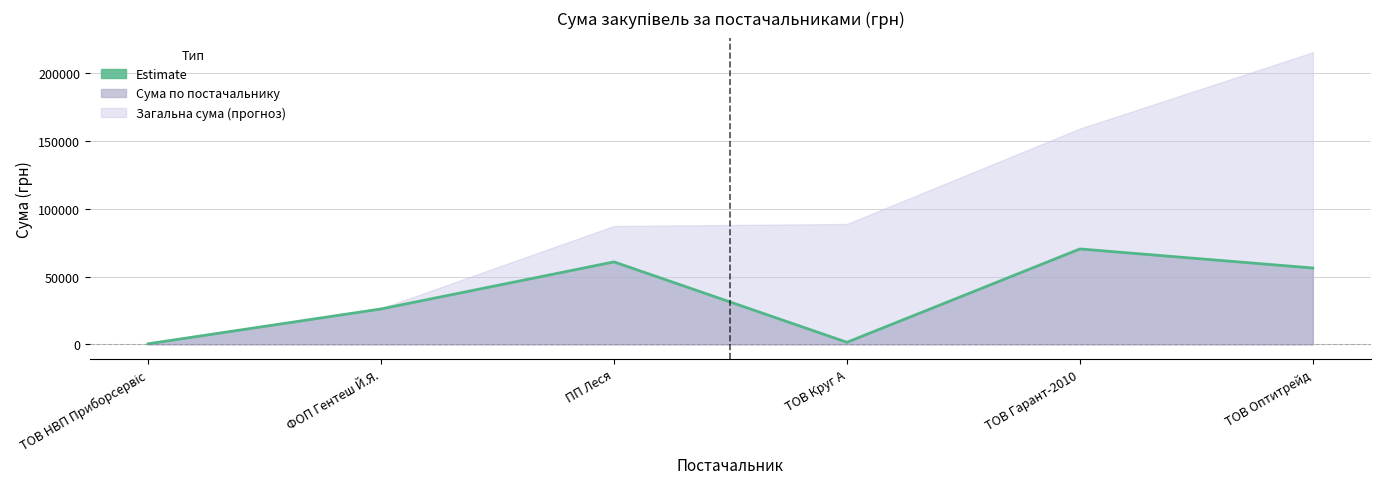

What is the sum of the values at ФОП Гентеш Й.Я. and ТОВ НВП Приборсервіс?

26497.8